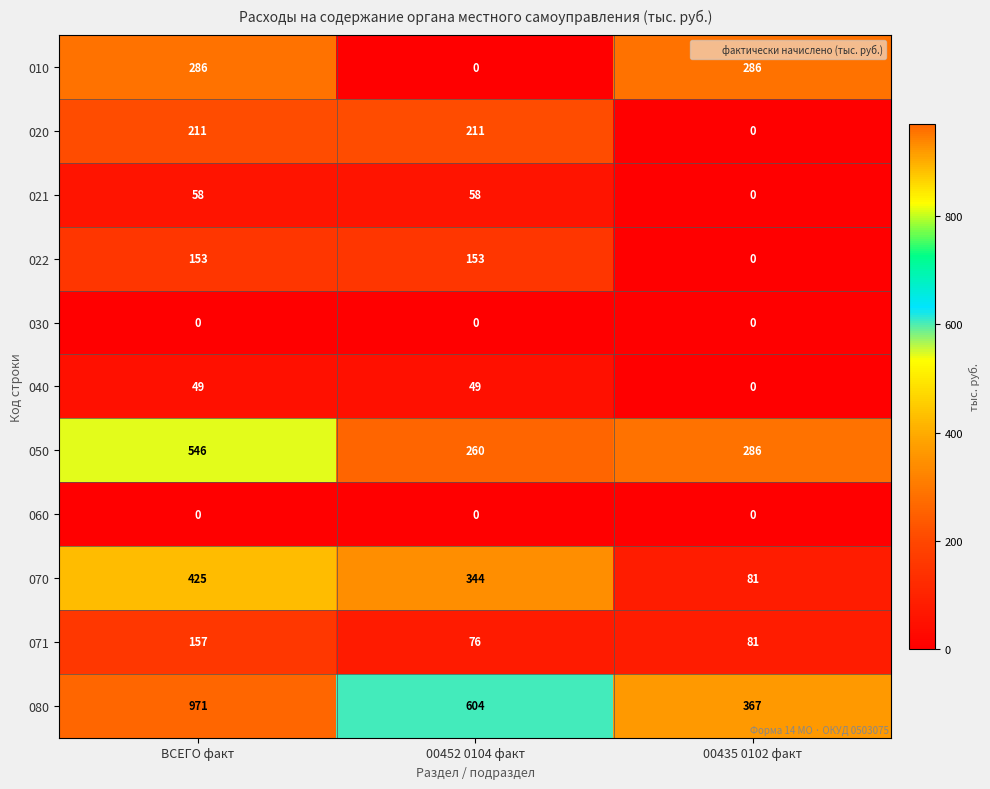

What is the average value of the 050 series?

364